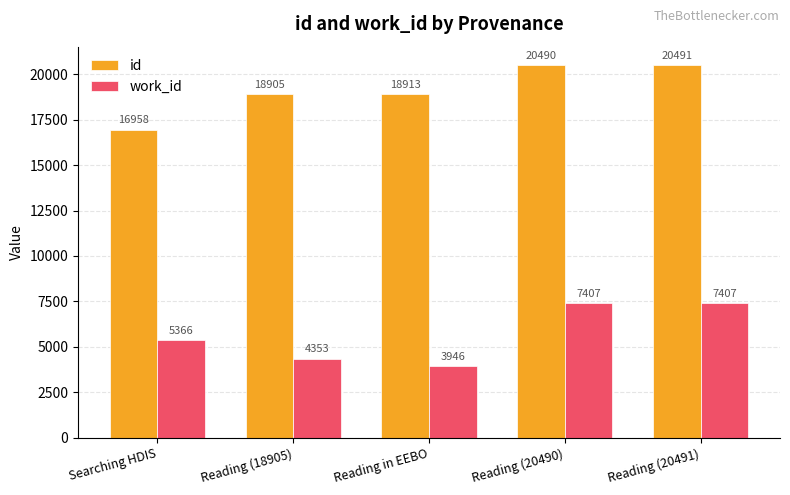

Reading left to right, list all the values displayed in this chart.

id: Searching HDIS=16958	Reading (18905)=18905	Reading in EEBO=18913	Reading (20490)=20490	Reading (20491)=20491
work_id: Searching HDIS=5366	Reading (18905)=4353	Reading in EEBO=3946	Reading (20490)=7407	Reading (20491)=7407